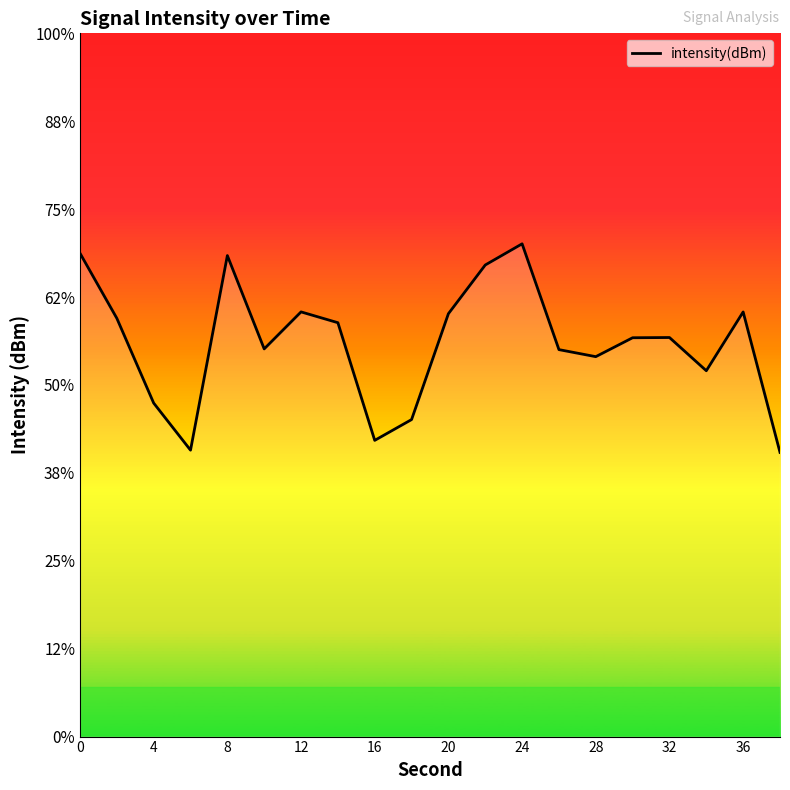

How many values exceed -132?

9